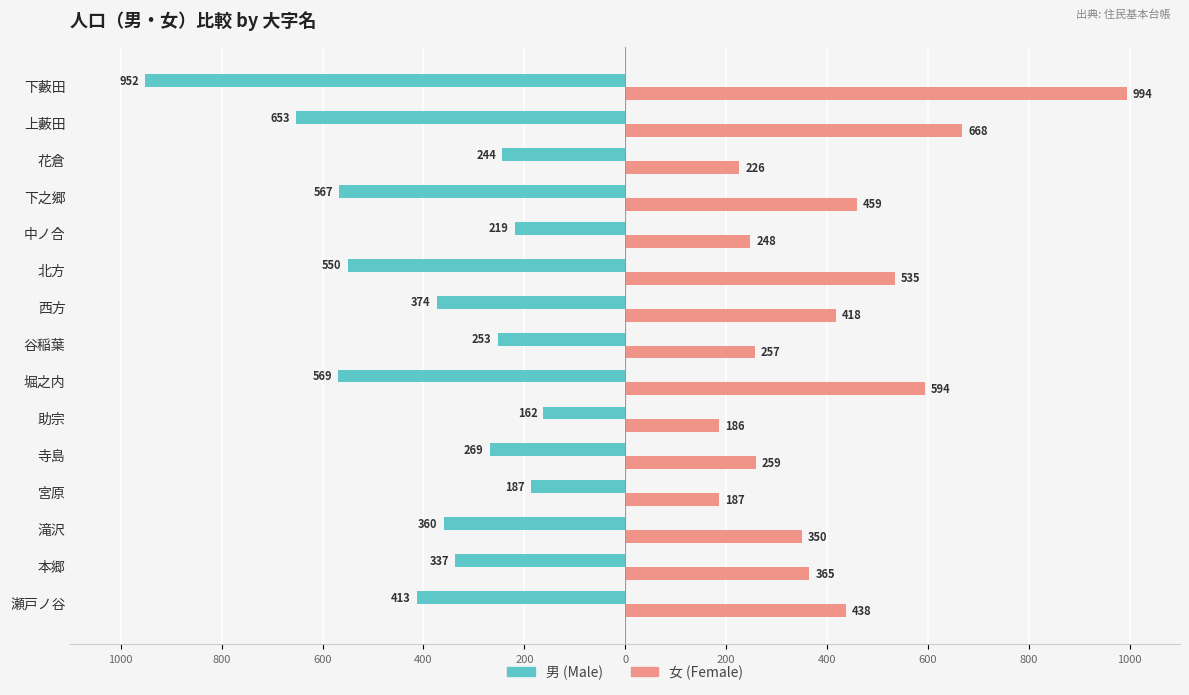

How many data points does each series have?

15